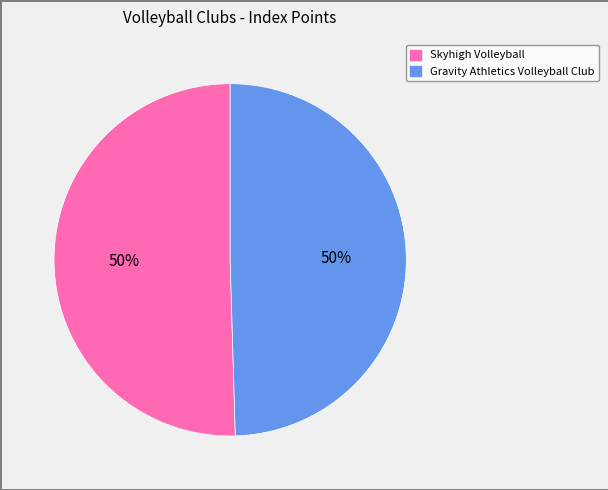

To the nearest percent, what is the average slice percentage?

50%